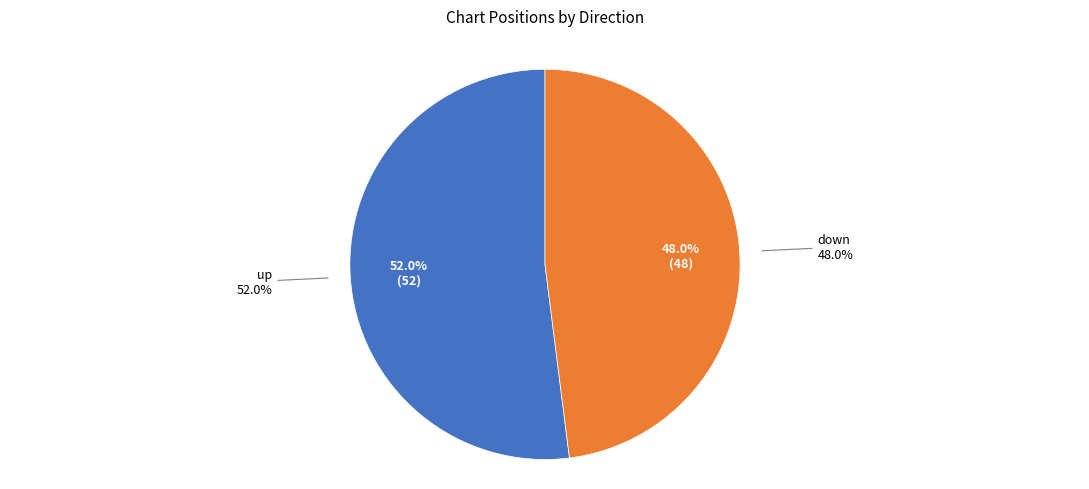

How many slices are in this pie chart?

2